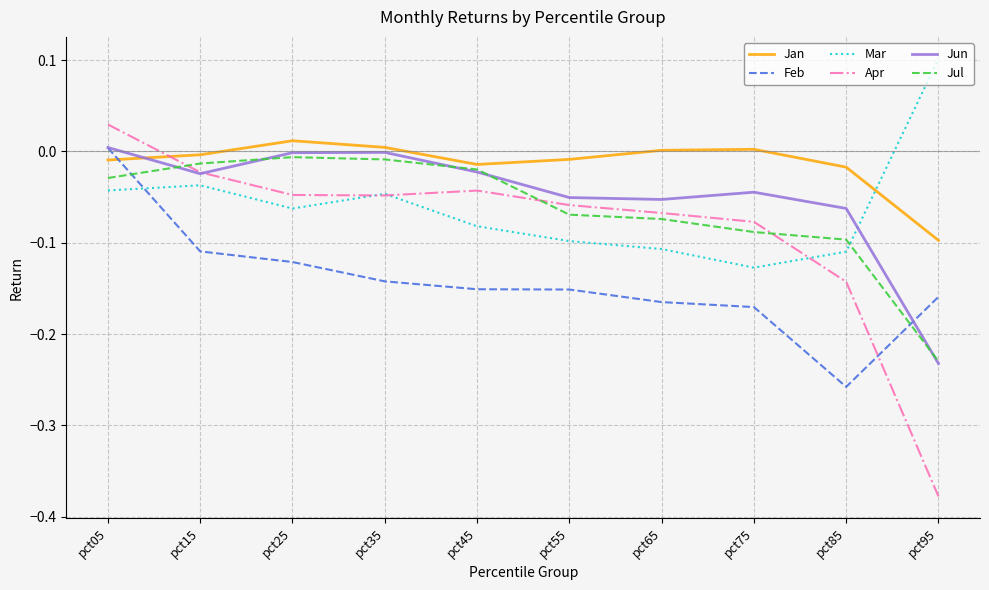

How many interior local peaks does the Jul series have?

1